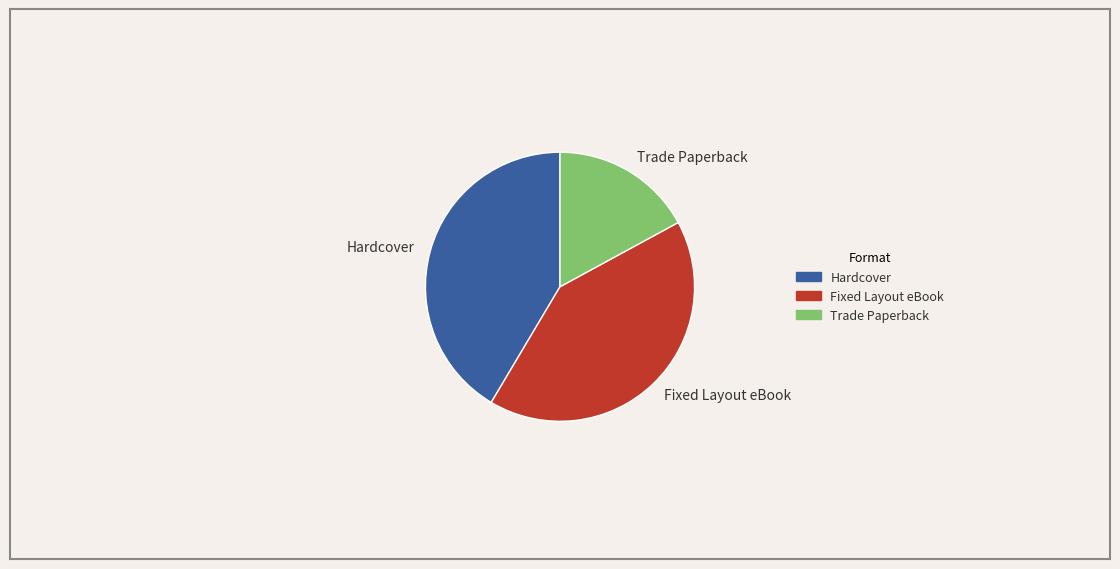

How many segments does this pie chart have?

3